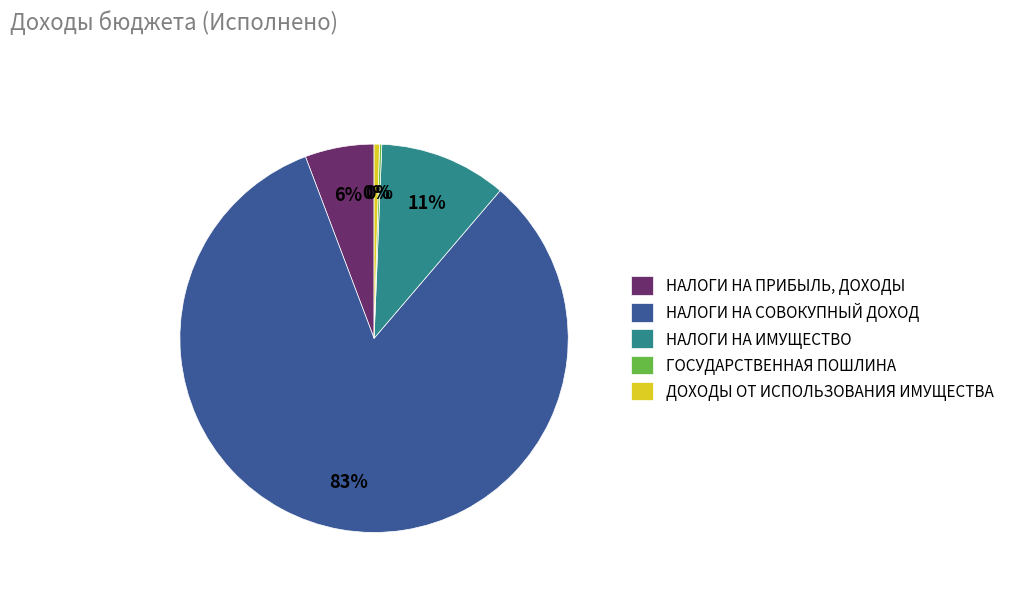

To the nearest percent, what portion does НАЛОГИ НА ИМУЩЕСТВО represent?

11%